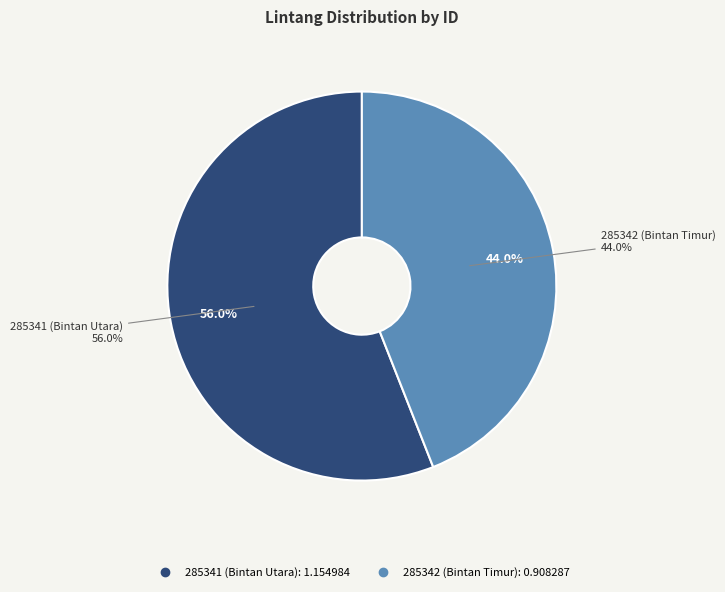

The 285342 (Bintan Timur) slice represents 56% of the pie. True or false?

False